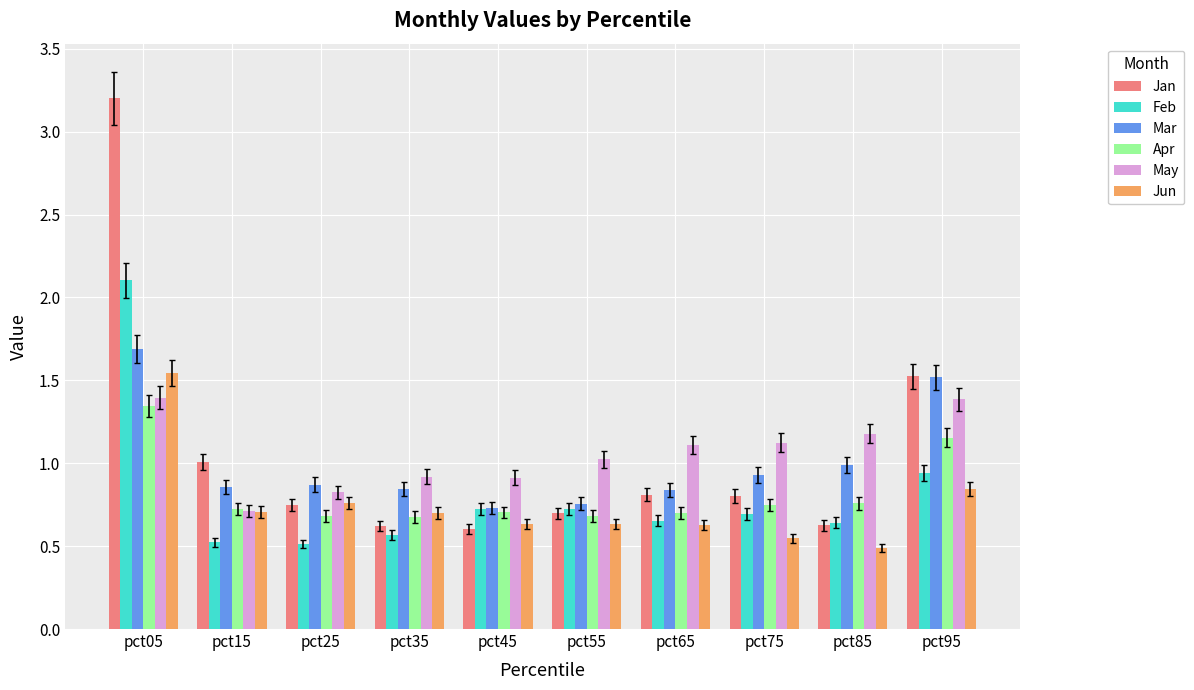

At how many categories does at least one series exceed 2?

1